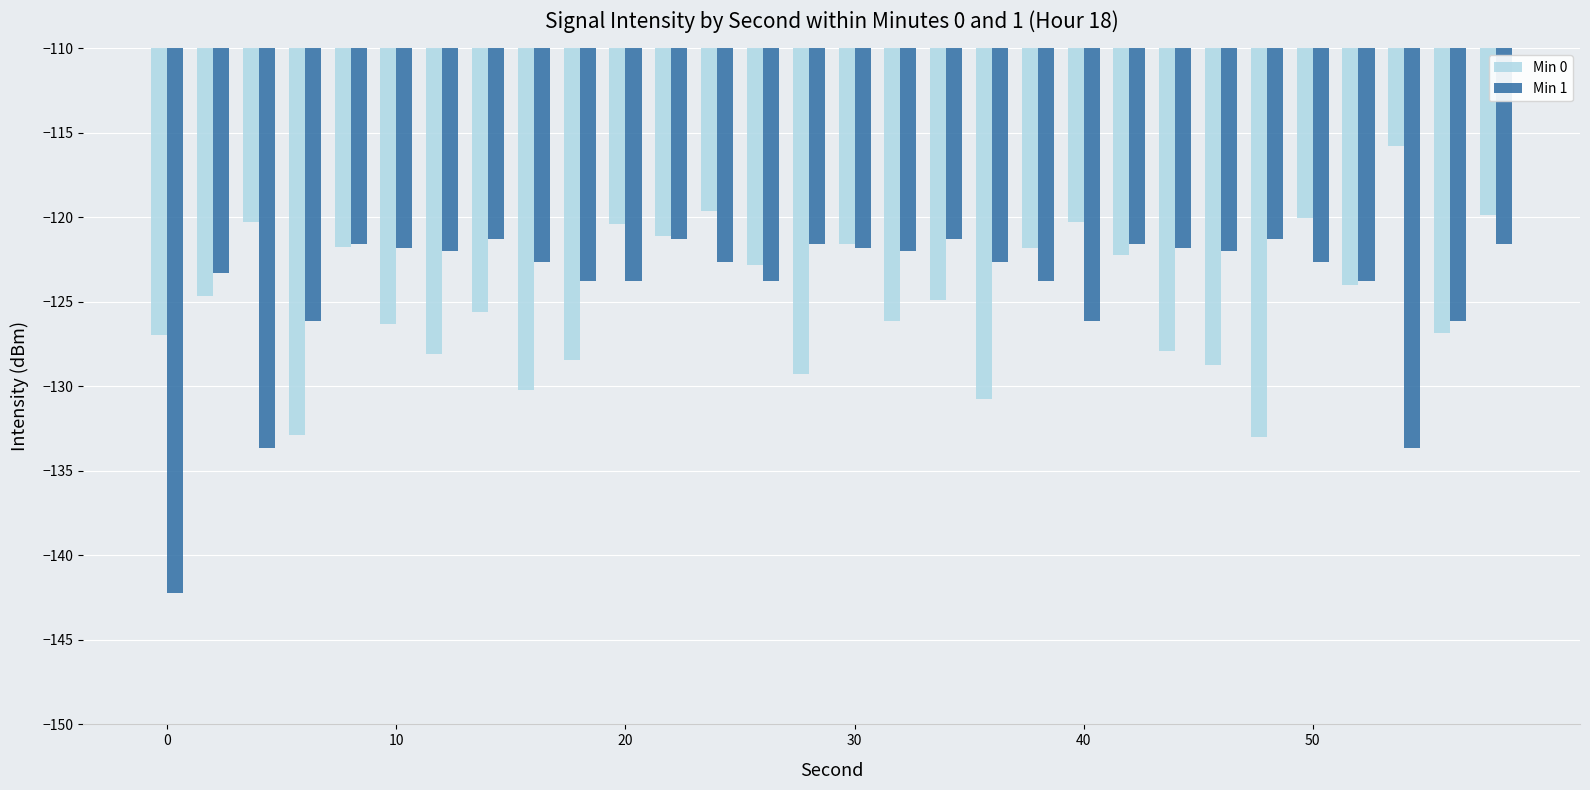

Rank the series by their maximum value, from lowest to highest.

Min 1, Min 0